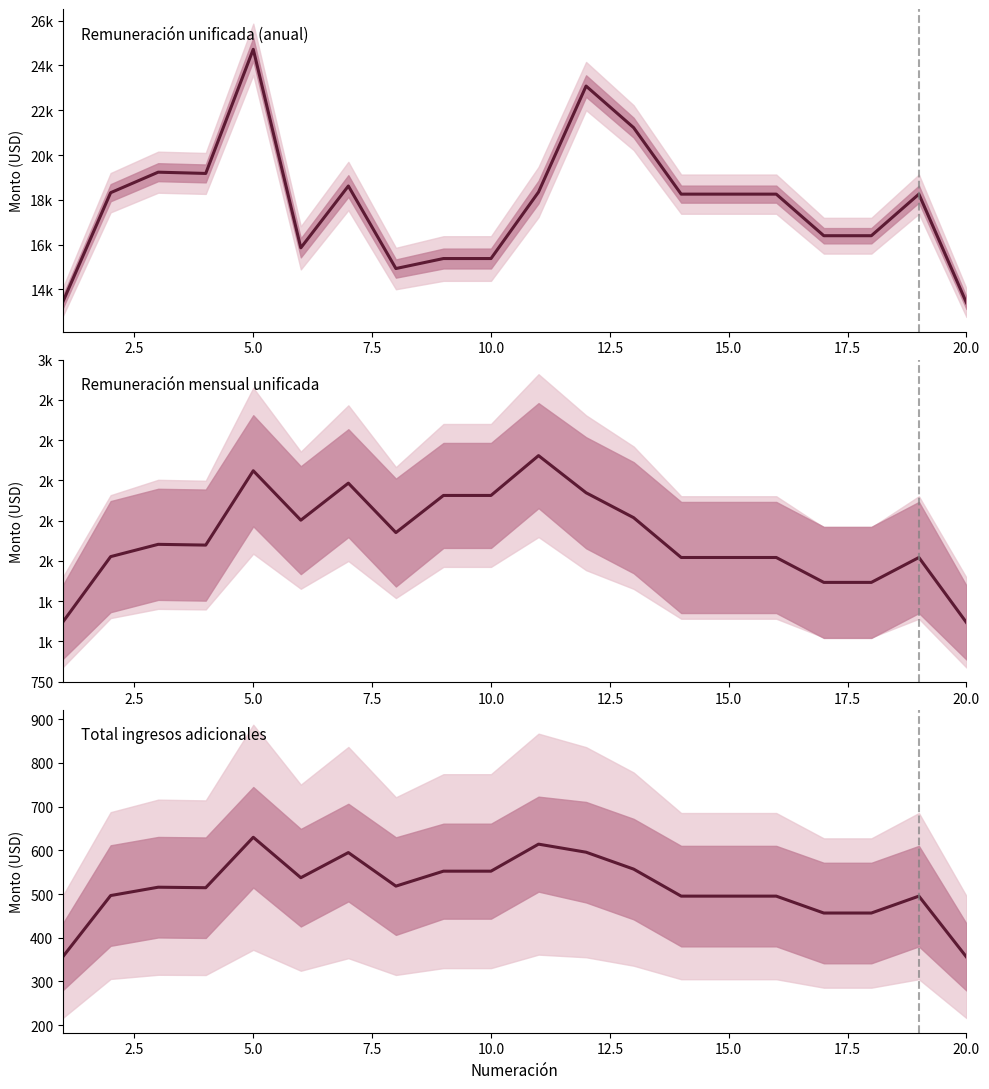

What is the sum of all Remuneración mensual unificada values?

32918.0